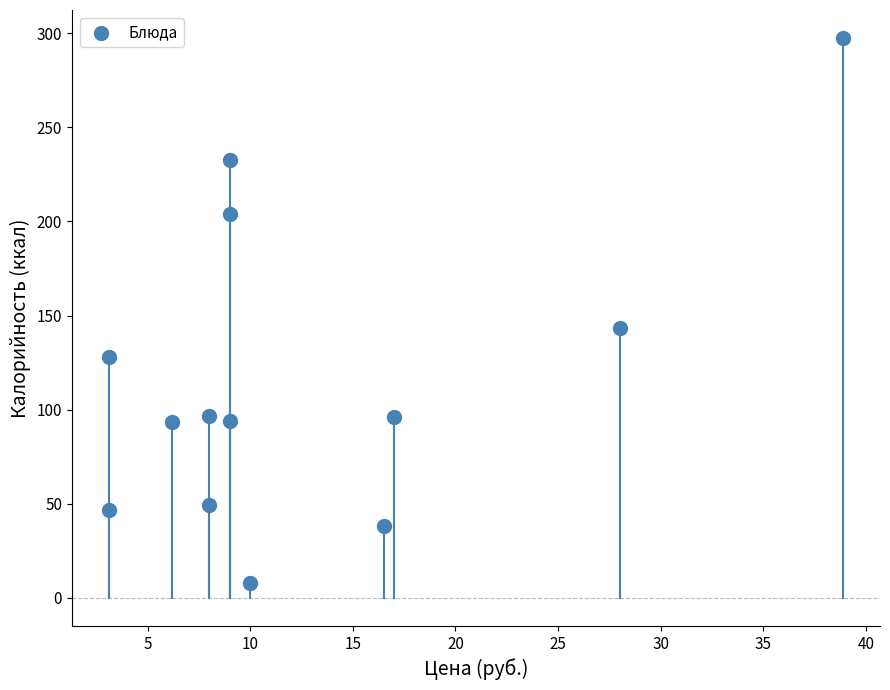

What Y value in the scatter plot is closest to 152?

143.3